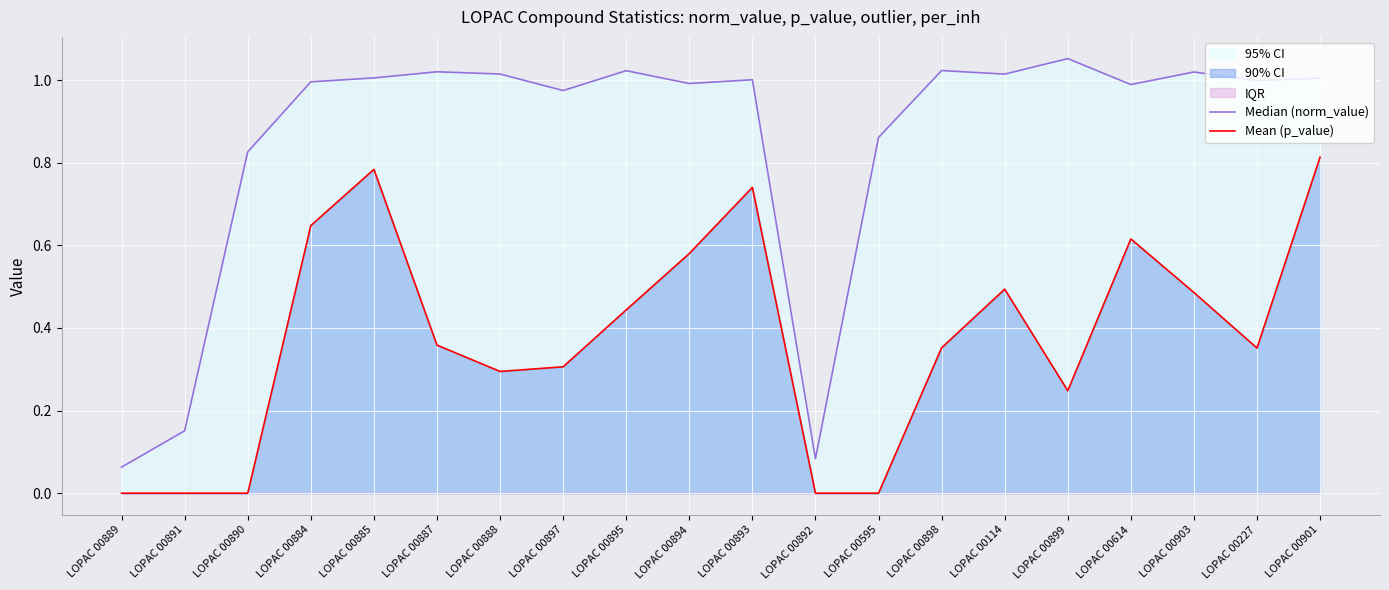

At which label is Mean (p_value) closest to 0?

LOPAC 00889